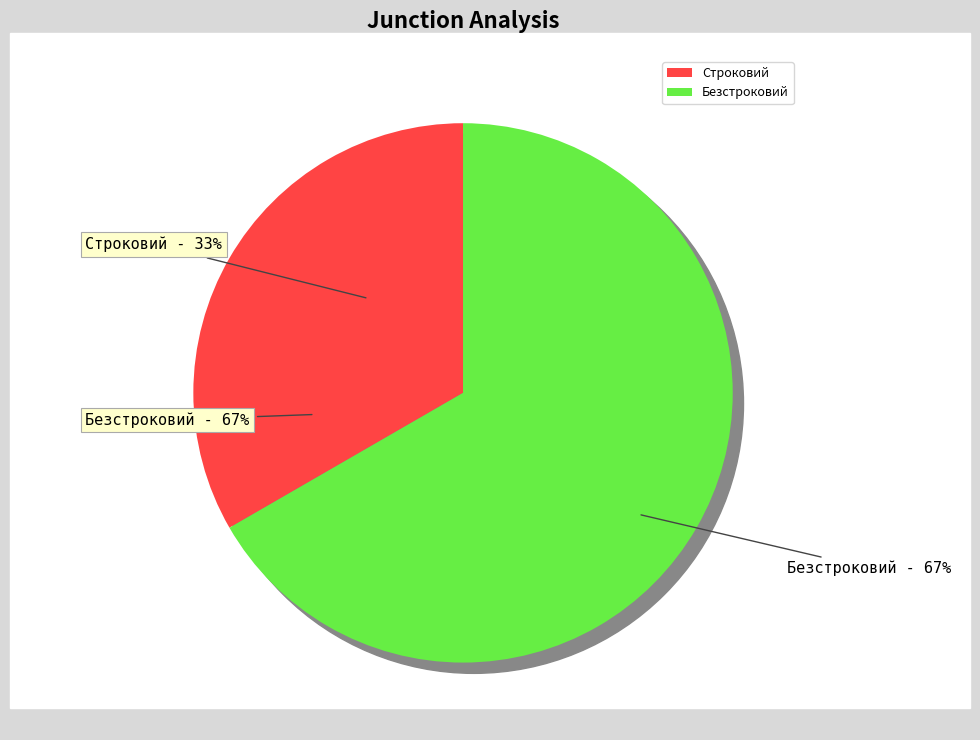

What percentage is the Безстроковий slice, to the nearest percent?

67%